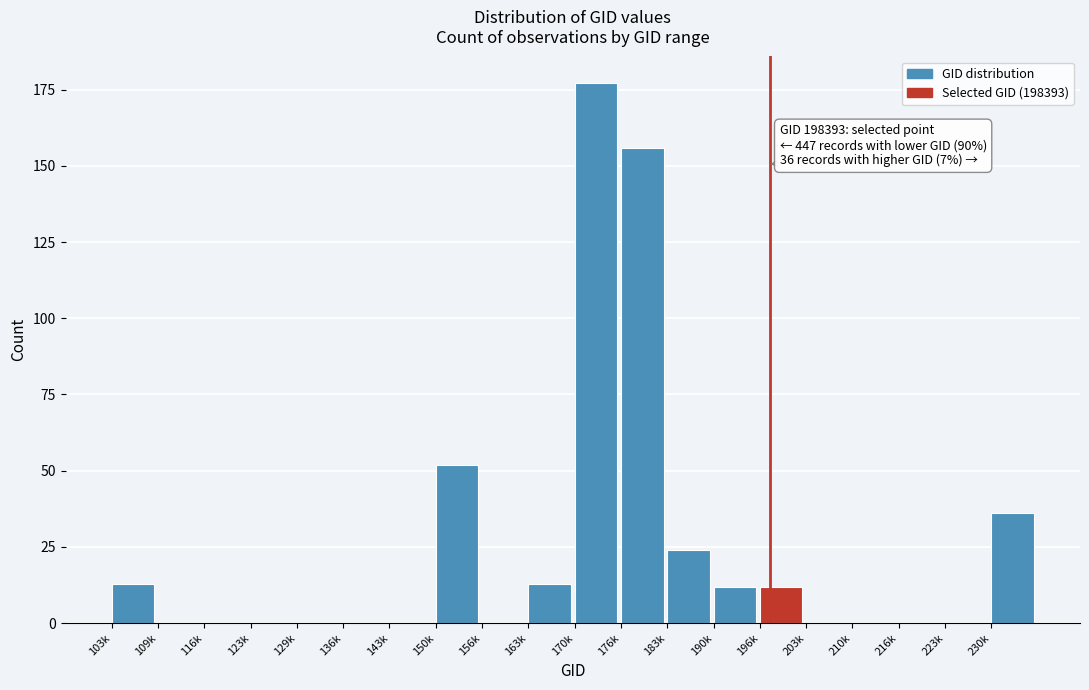

Reading right to left, list all the values displayed in this chart.

230k=36	223k=0	216k=0	210k=0	203k=0	196k=12	190k=12	183k=24	176k=156	170k=177	163k=13	156k=0	150k=52	143k=0	136k=0	129k=0	123k=0	116k=0	109k=0	103k=13